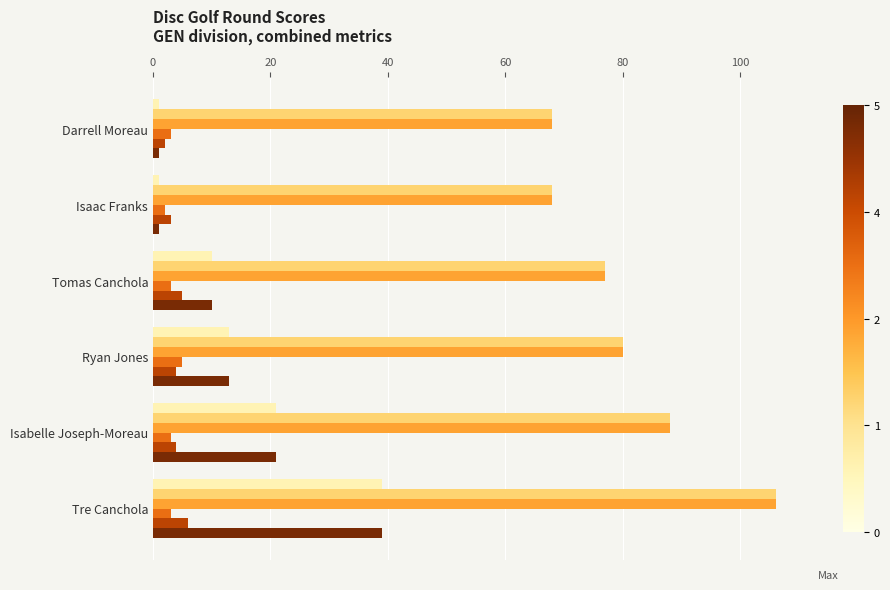

What is the difference between the highest and lowest values at Isabelle Joseph-Moreau?

85